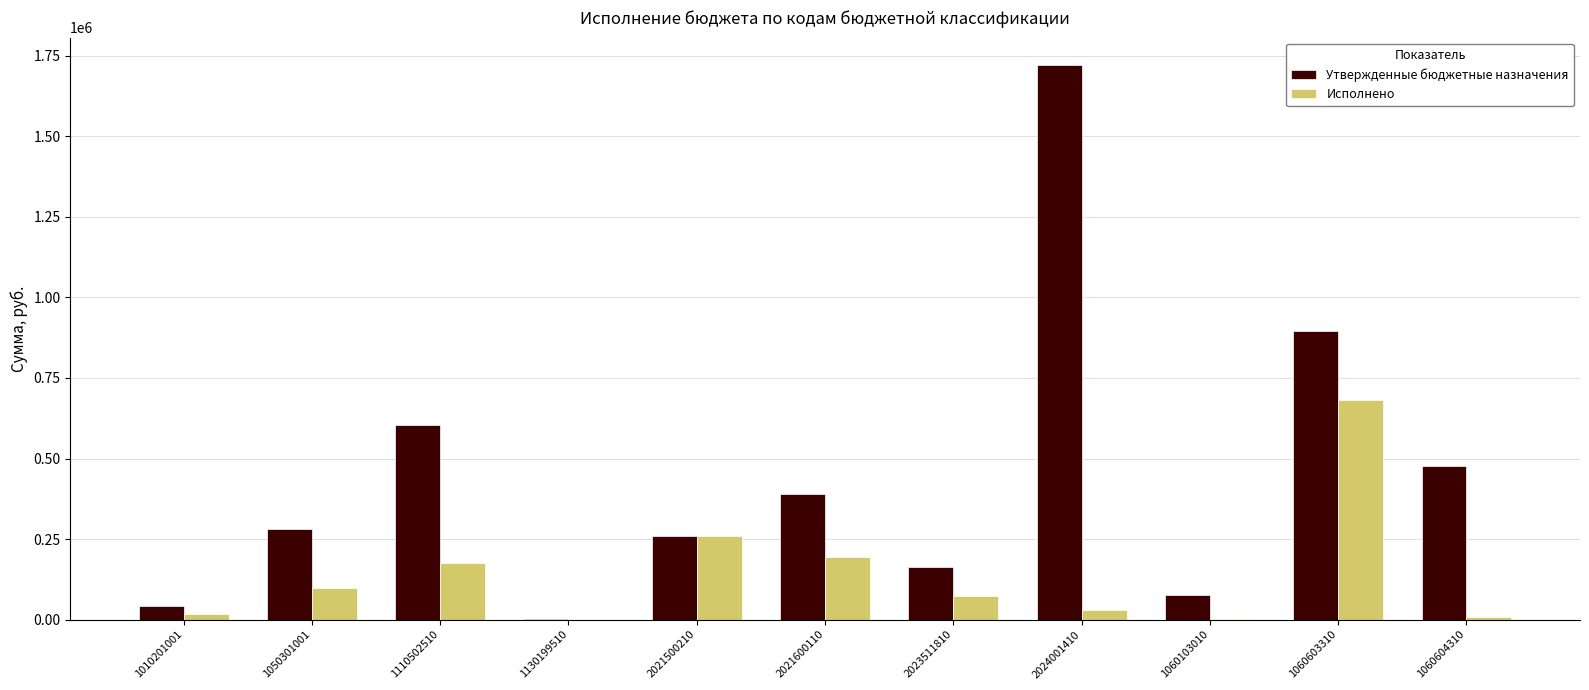

How many distinct data groups are displayed?

2